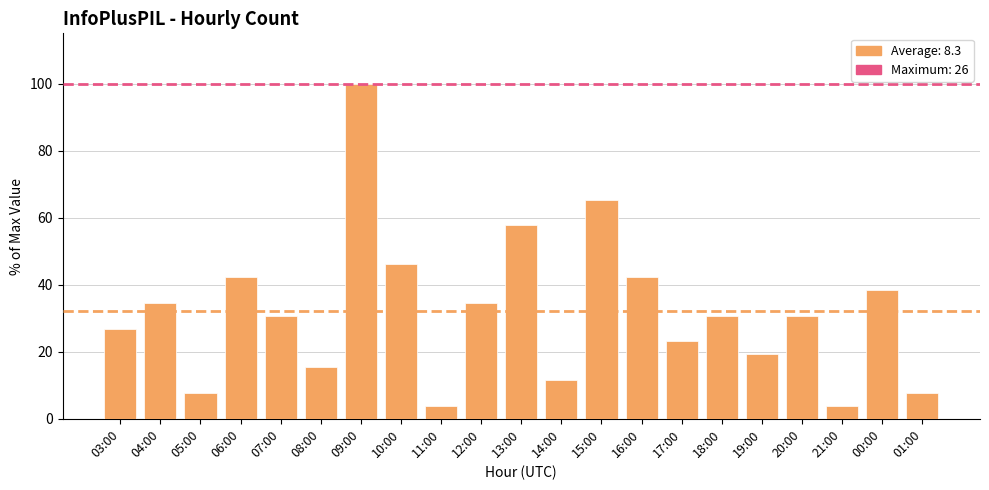

What is the value of the 3rd bar from the left?

7.7